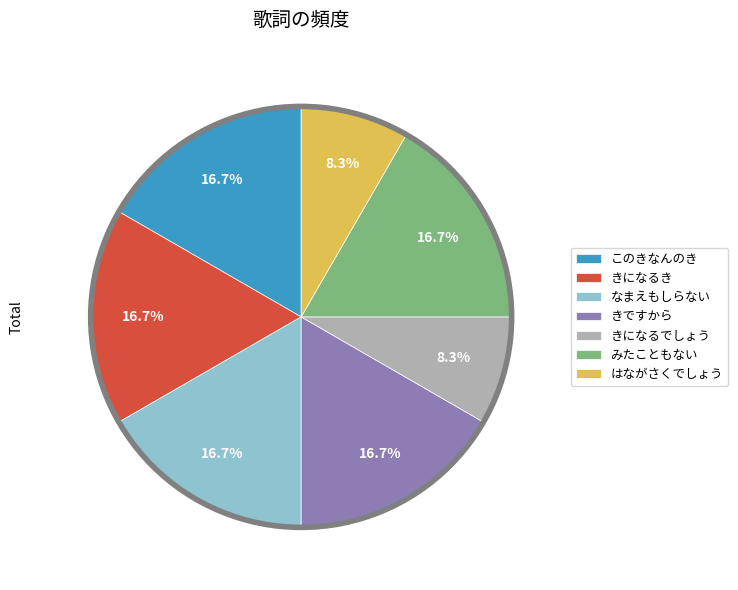

How much of the chart is everything except きですから?

83.3%